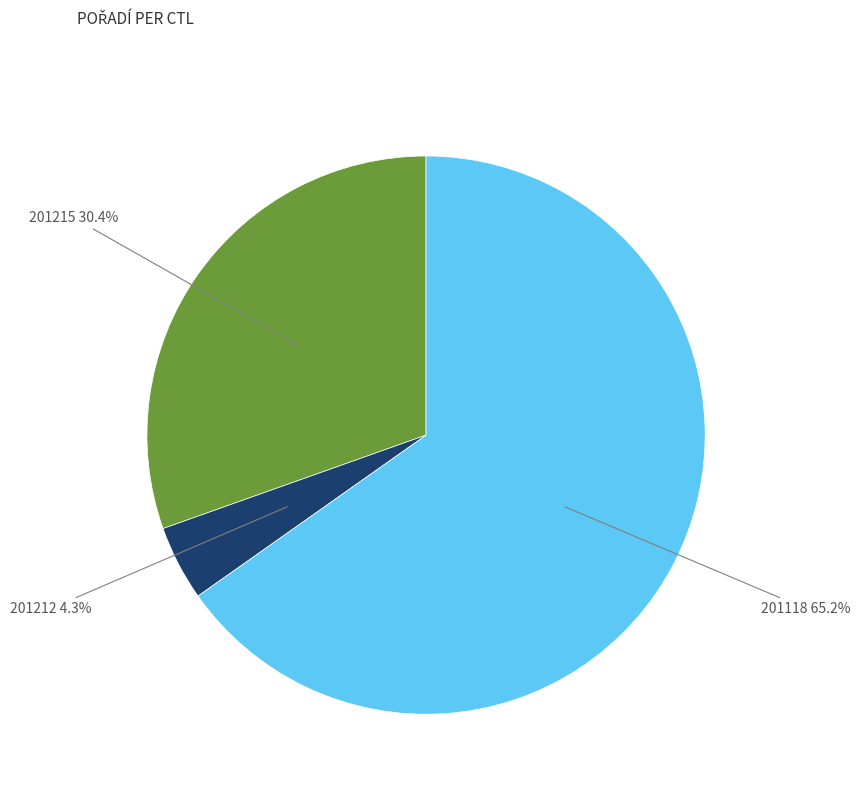

Is there any slice that represents more than half of the pie?

Yes